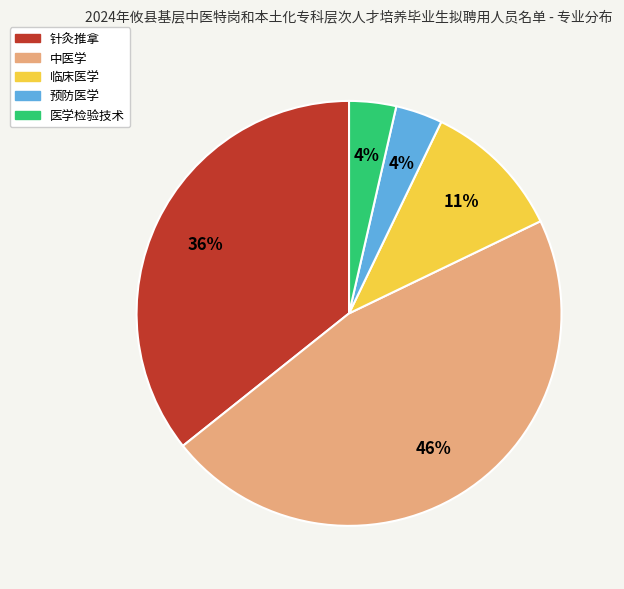

Count the number of slices in the pie.

5